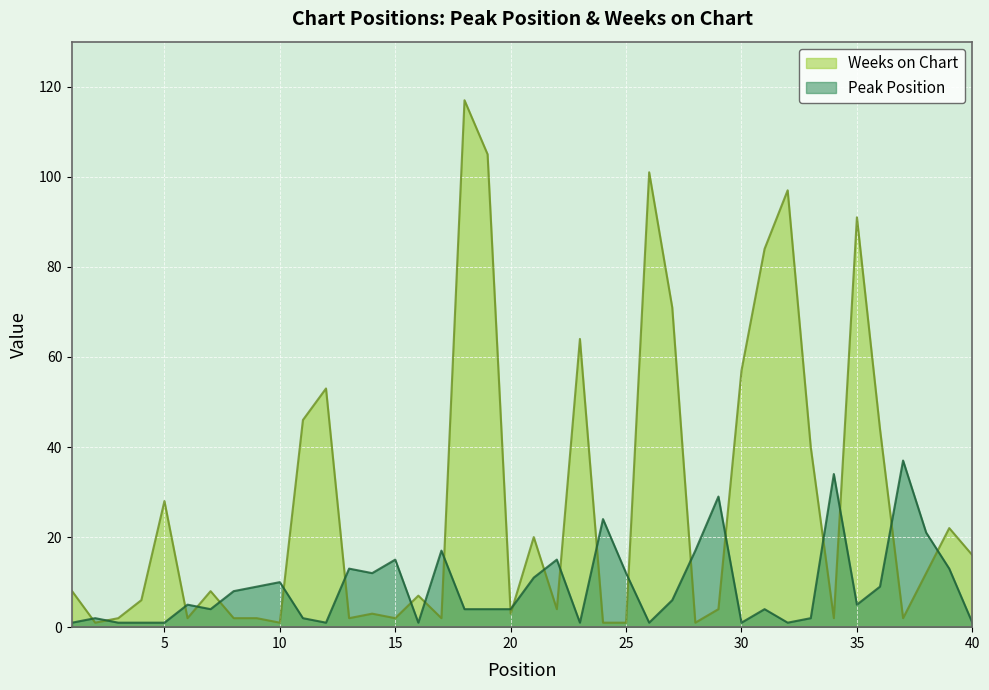

How many interior local peaks does the Peak Position series have?

12